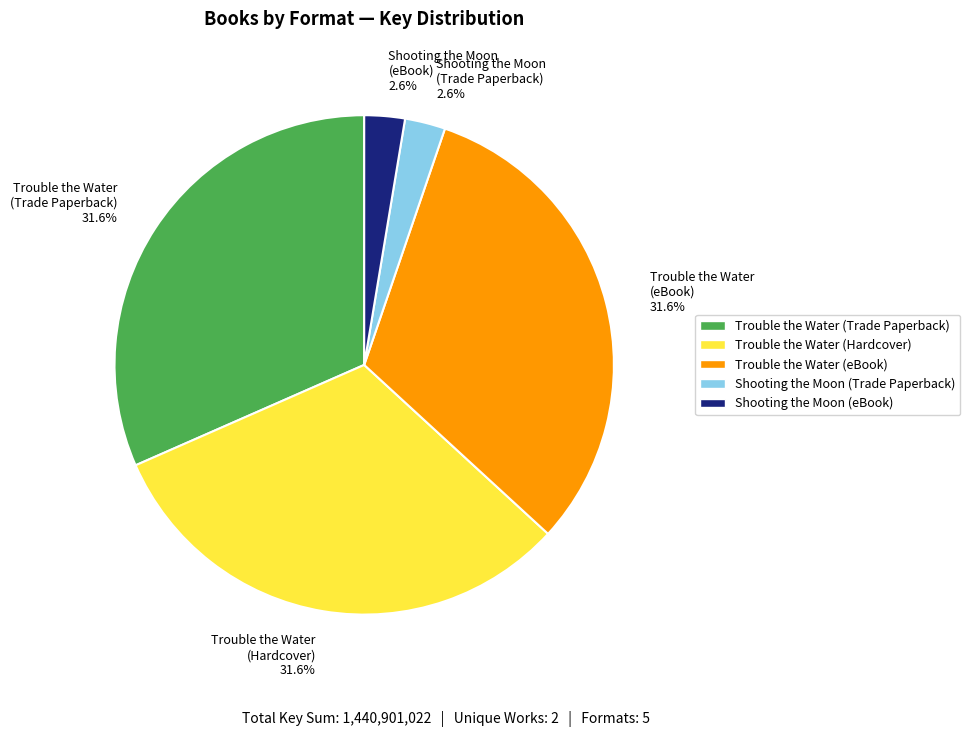

How much of the chart is everything except Trouble the Water (eBook) 31.6%?

68.4%